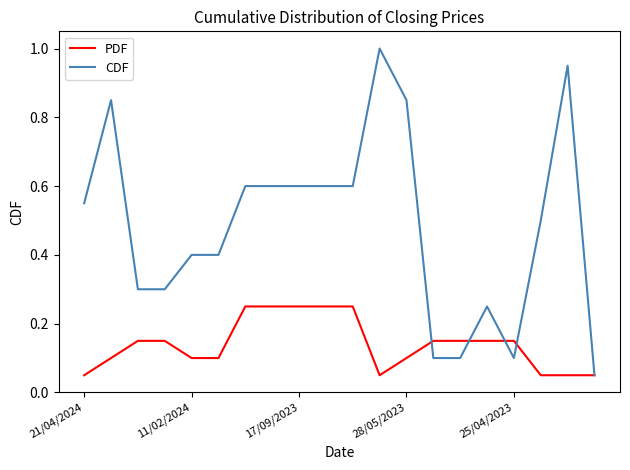

Rank the series by their maximum value, from lowest to highest.

PDF, CDF